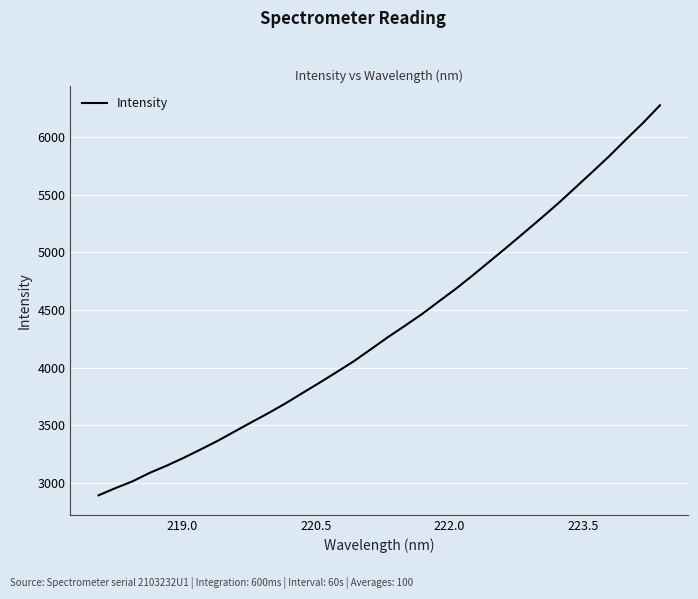

What is the maximum value shown in the chart?

6273.2